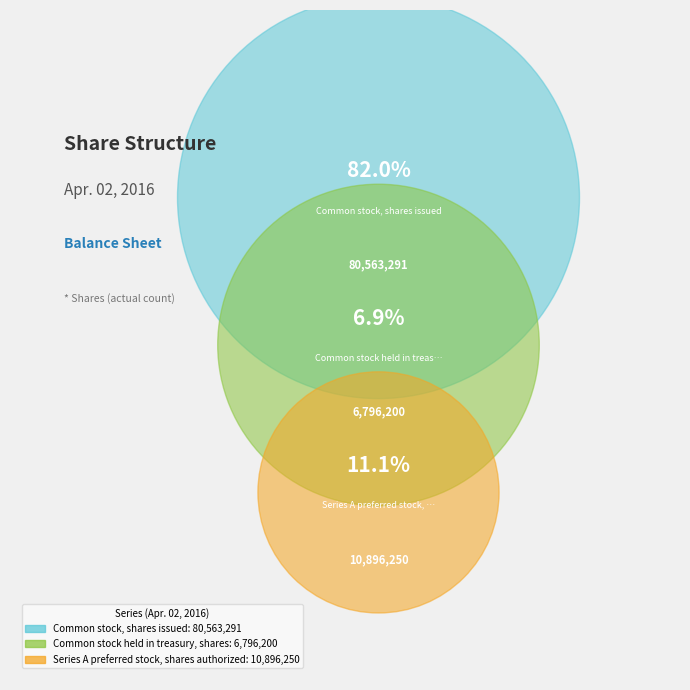

How many segments does this pie chart have?

3